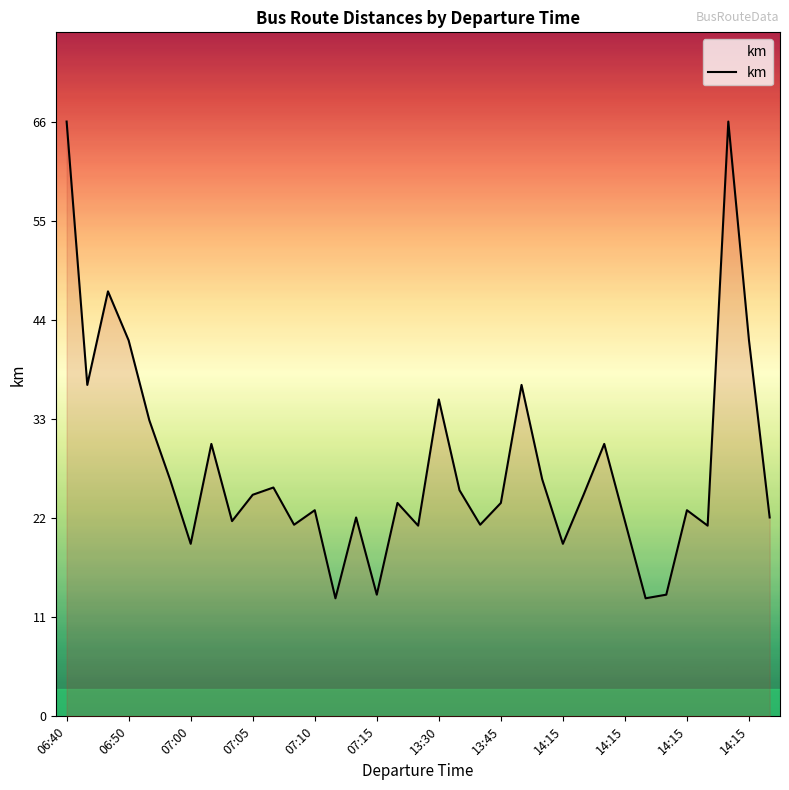

What is the greatest value displayed?

65.5